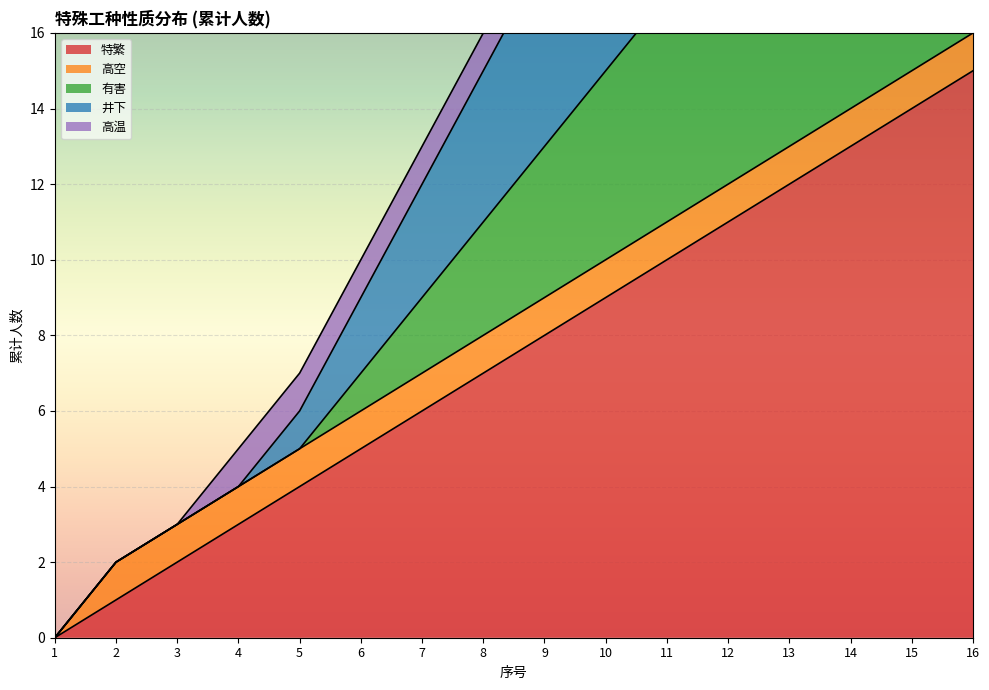

What value does the 特繁 series have at 6?

5